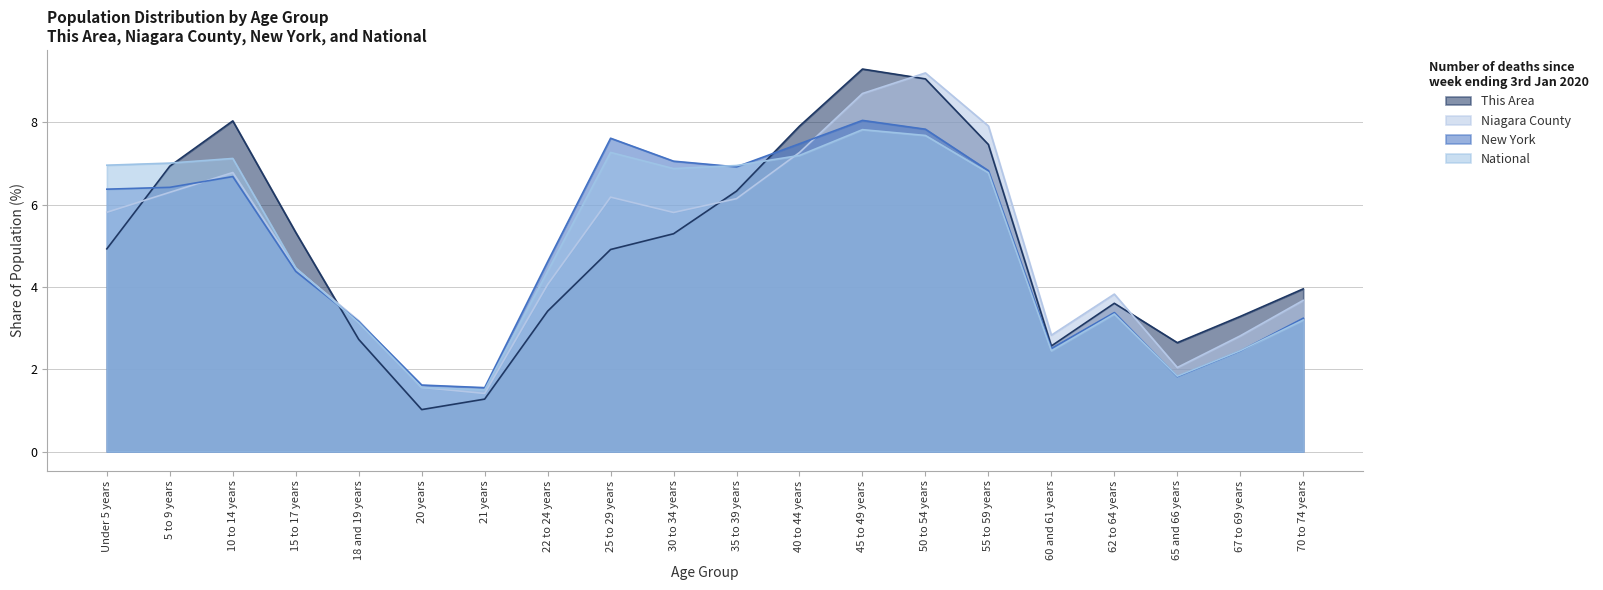

What value does the This Area series have at 45 to 49 years?

9.3